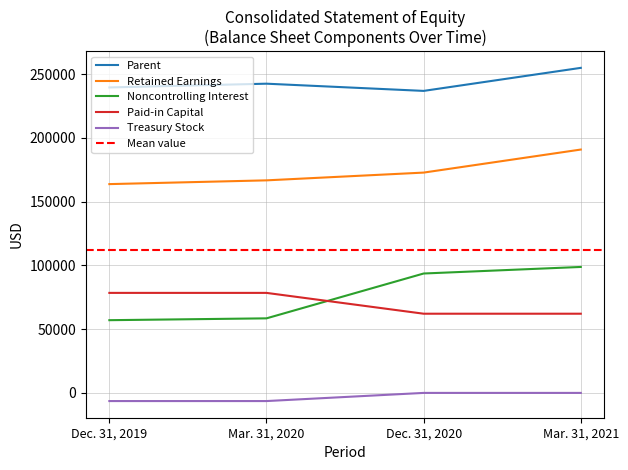

How many intersections are there between Paid-in Capital and Noncontrolling Interest?

1